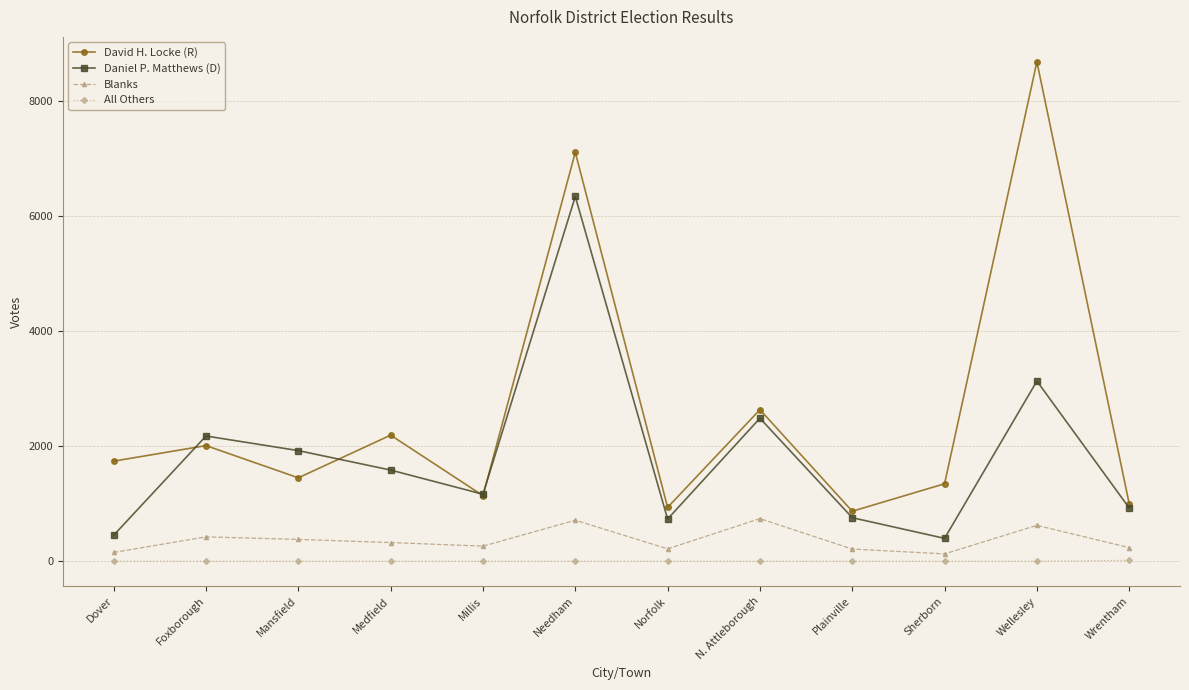

At Needham, list the series in order from smallest to largest.

All Others, Blanks, Daniel P. Matthews (D), David H. Locke (R)